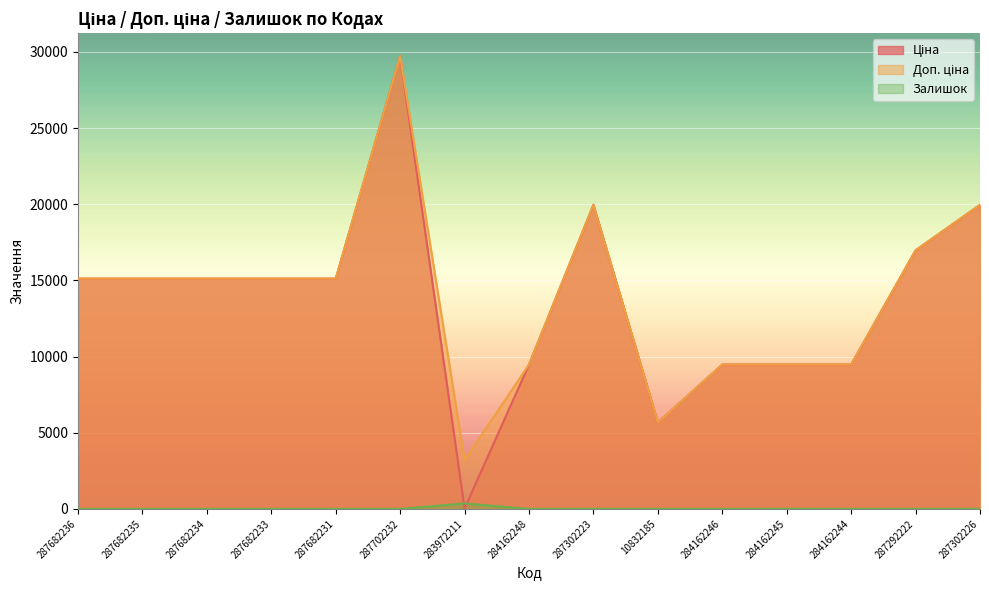

How many lines are shown in the chart?

3